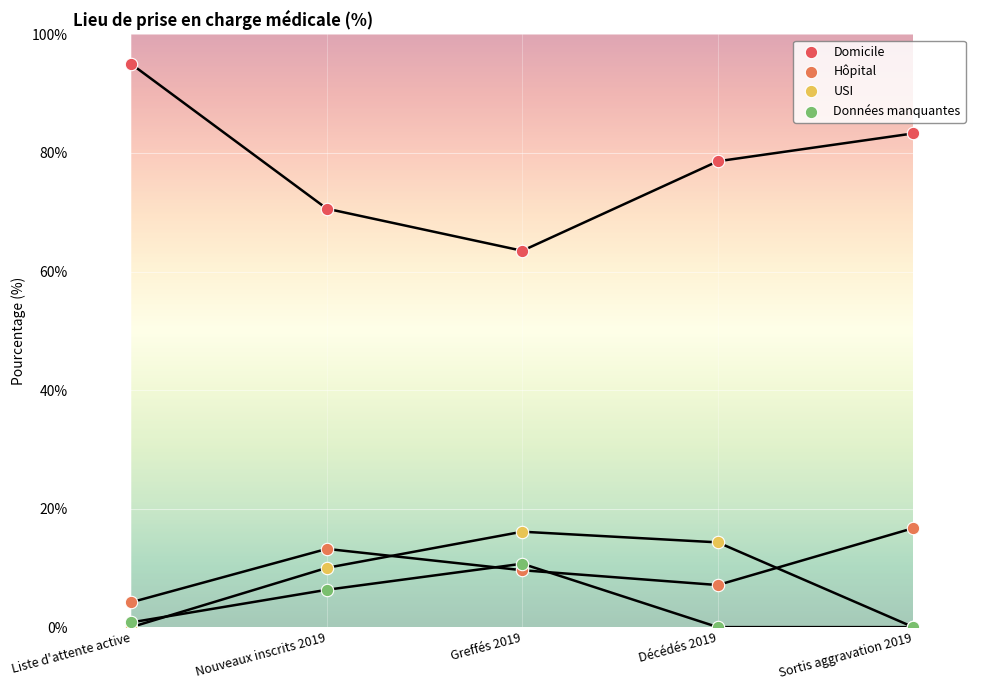

Which series contains the highest Y value?

Domicile